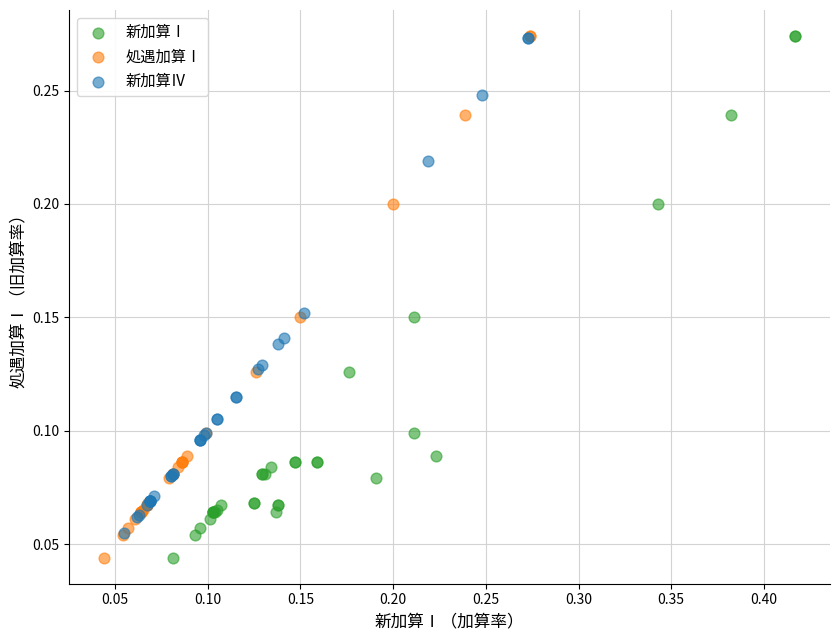

What are all the series names shown in the legend?

新加算Ⅰ, 処遇加算Ⅰ, 新加算Ⅳ